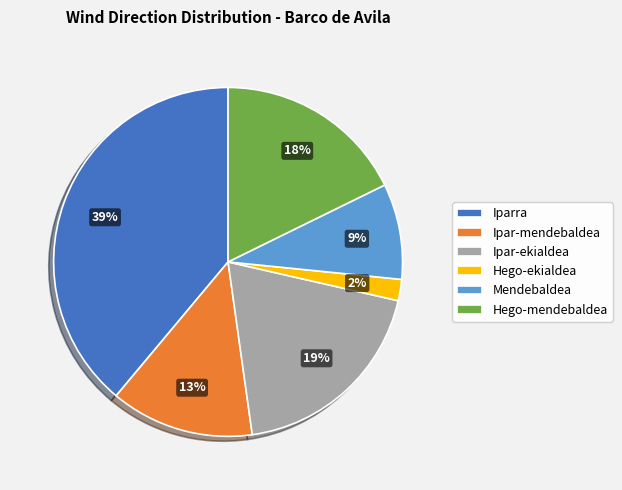

To the nearest percent, what portion does Ipar-ekialdea represent?

19%